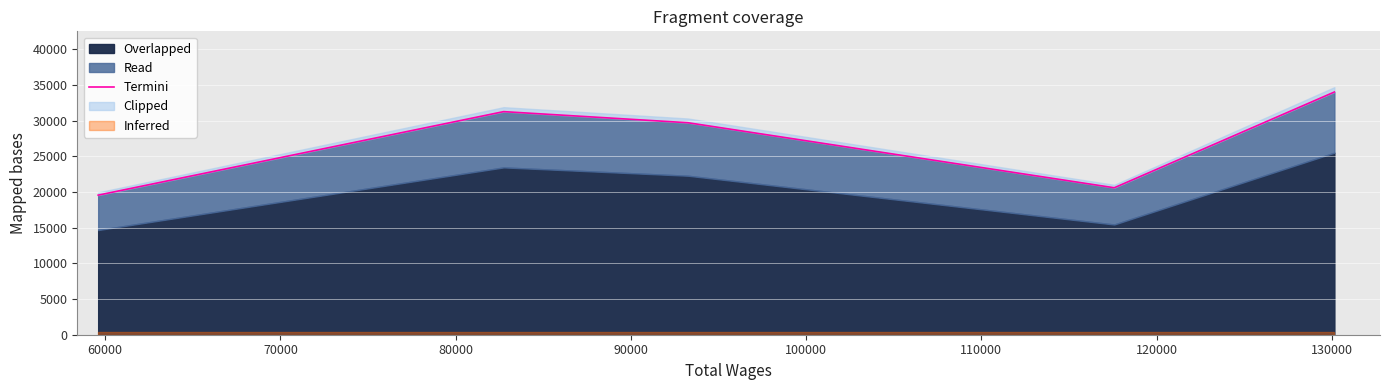

True or false: the data shows 55052 at 60000.

False